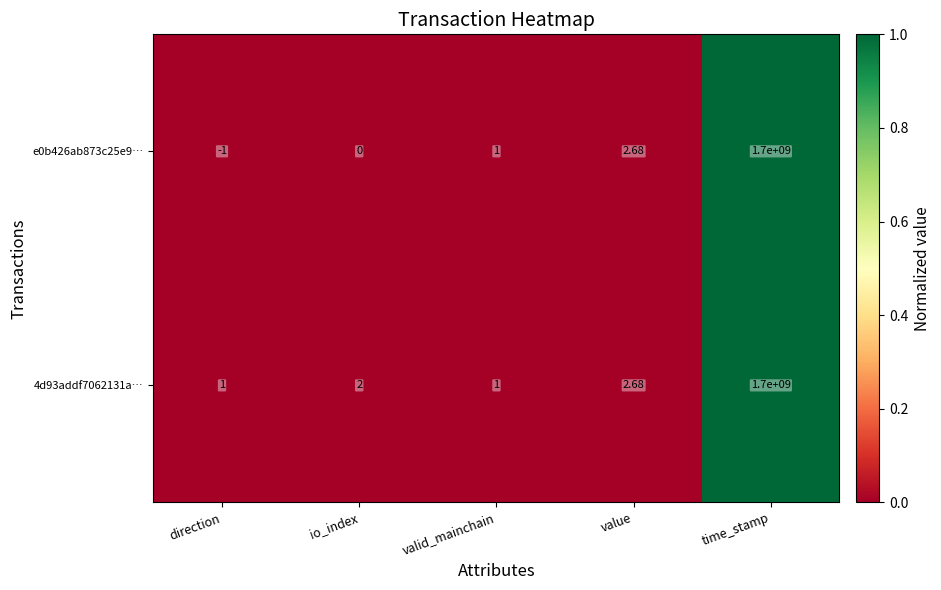

Which category has the lowest value in the e0b426ab873c25e9… series?

direction